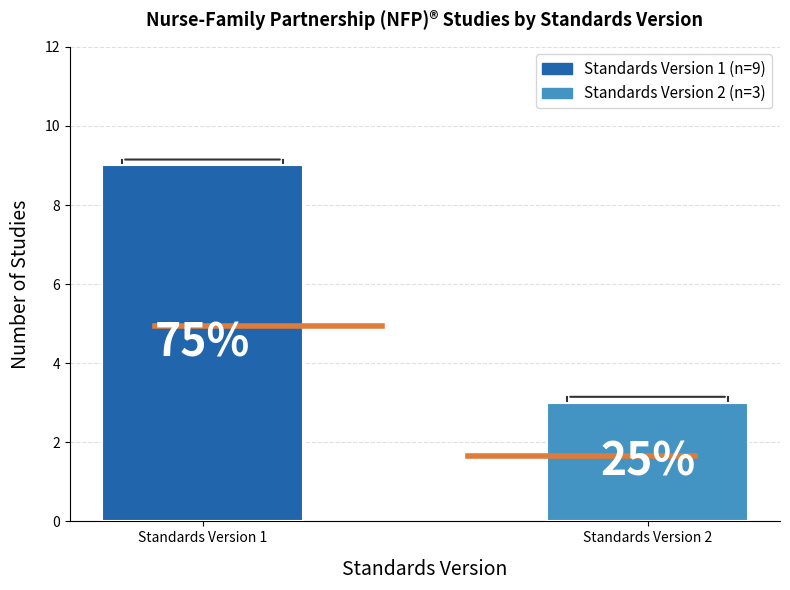

How many bars are there in total?

2